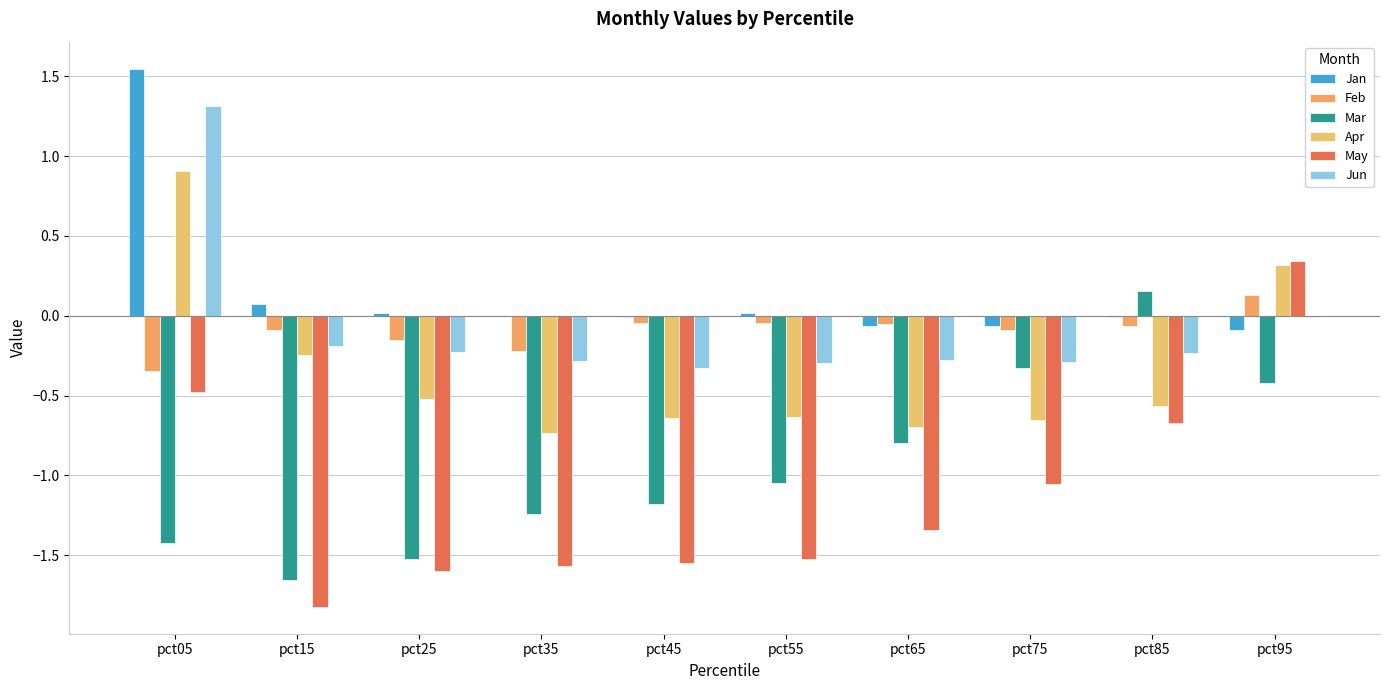

How many categories are shown in the chart?

10